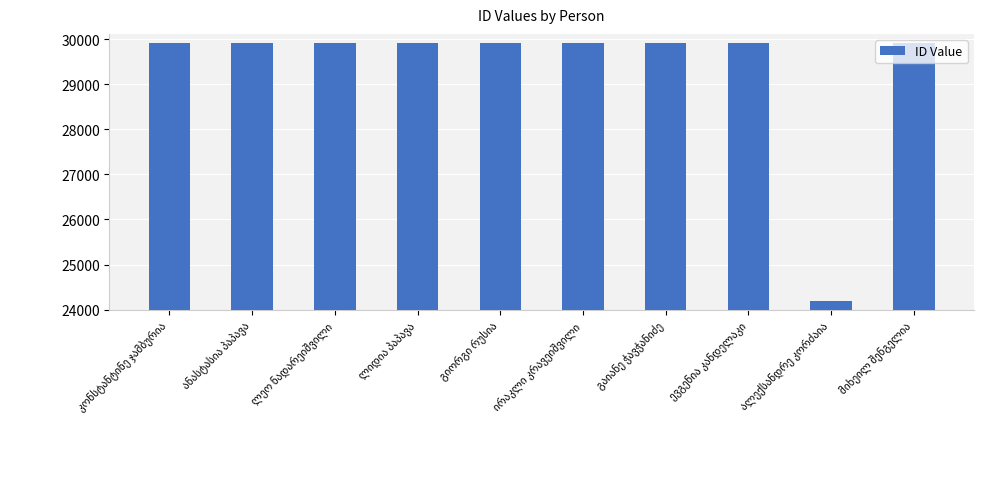

What is the difference between the second highest and minimum values?

5718